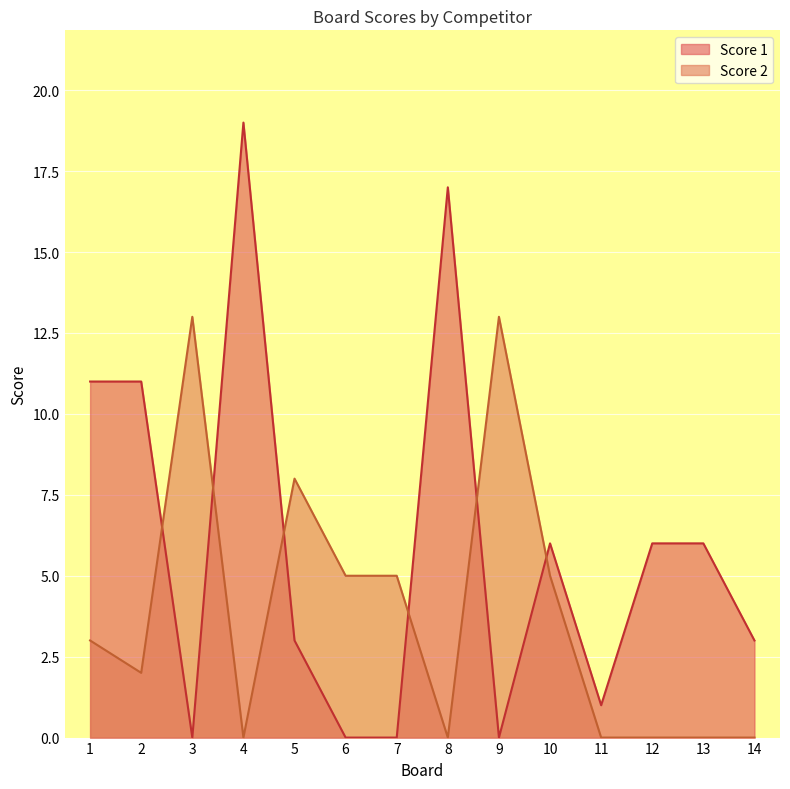

The Score 1 series shows 4 at 14. True or false?

False